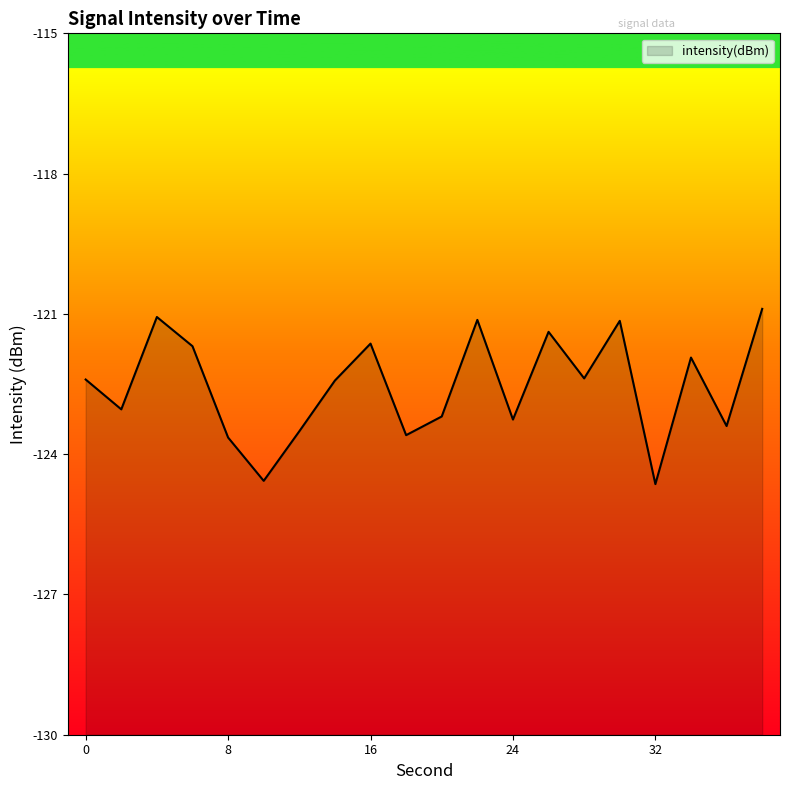

Which has a higher value, 16 or 38?

38